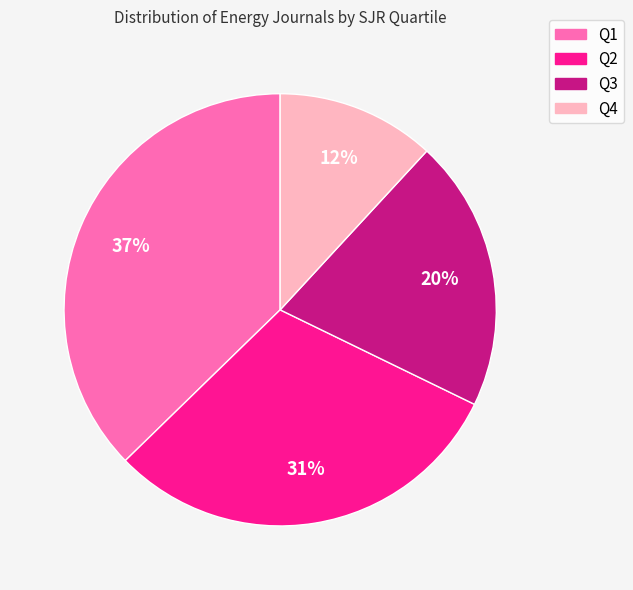

Count the number of slices in the pie.

4